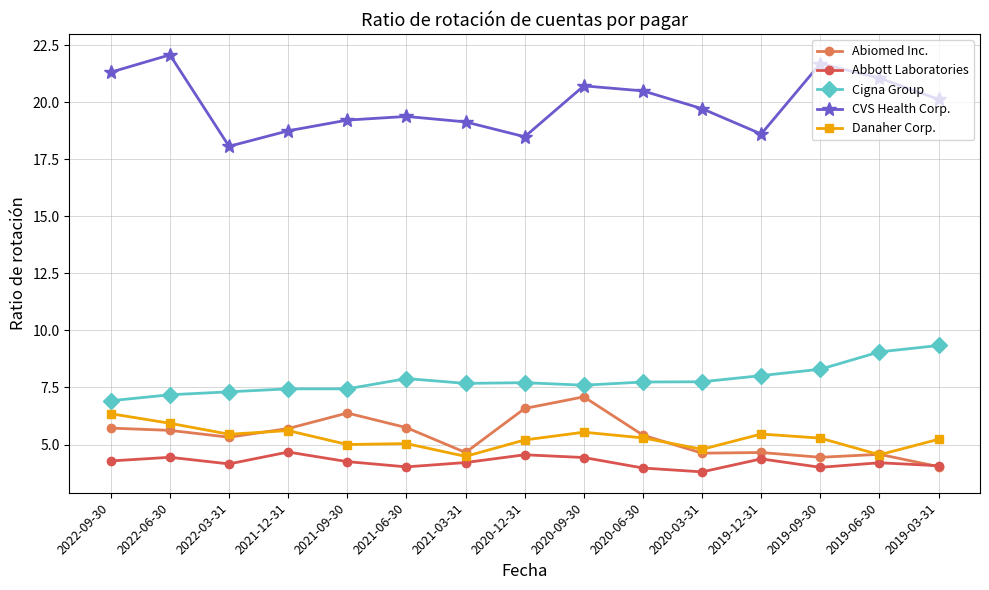

How many data points in Cigna Group are above 7?

14